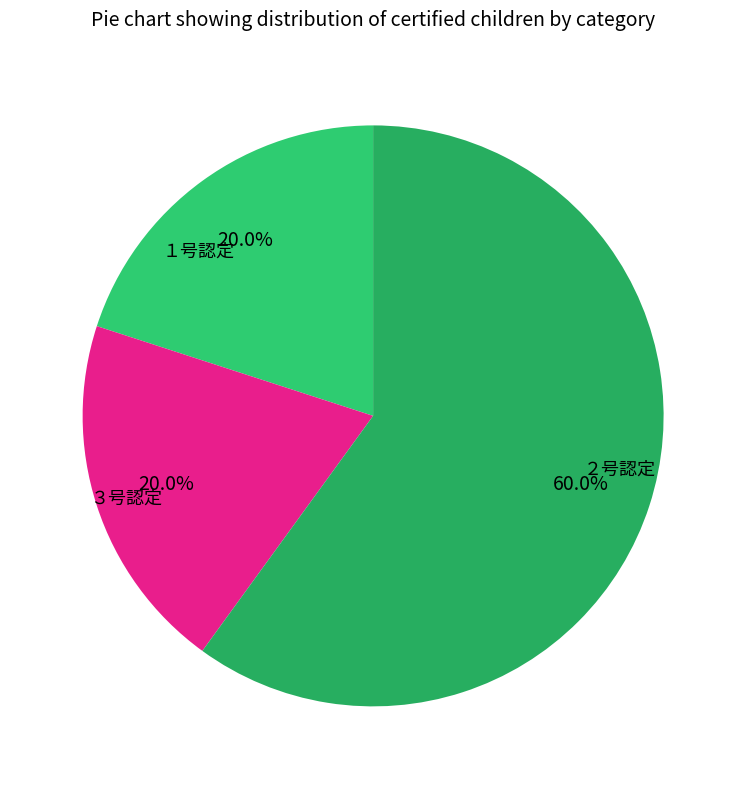

Approximately how many times larger is the value at ３号認定 compared to １号認定?

3.0